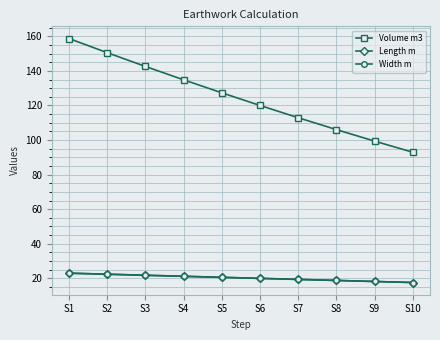

What value does the Volume m3 series have at S5?

127.3